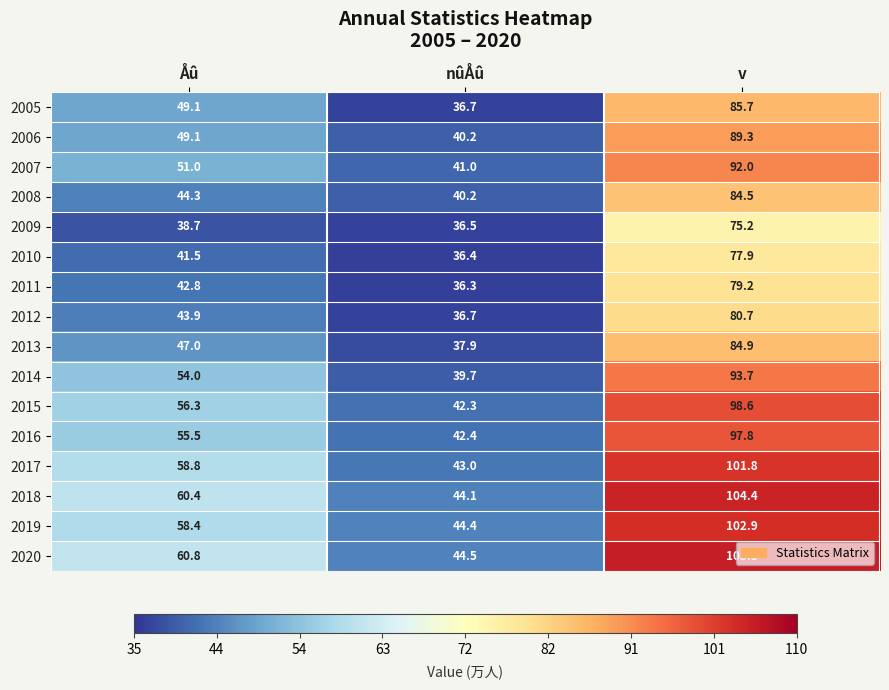

Is the value of 2005 at nûÅû greater than the value of 2012 at Åû?

No